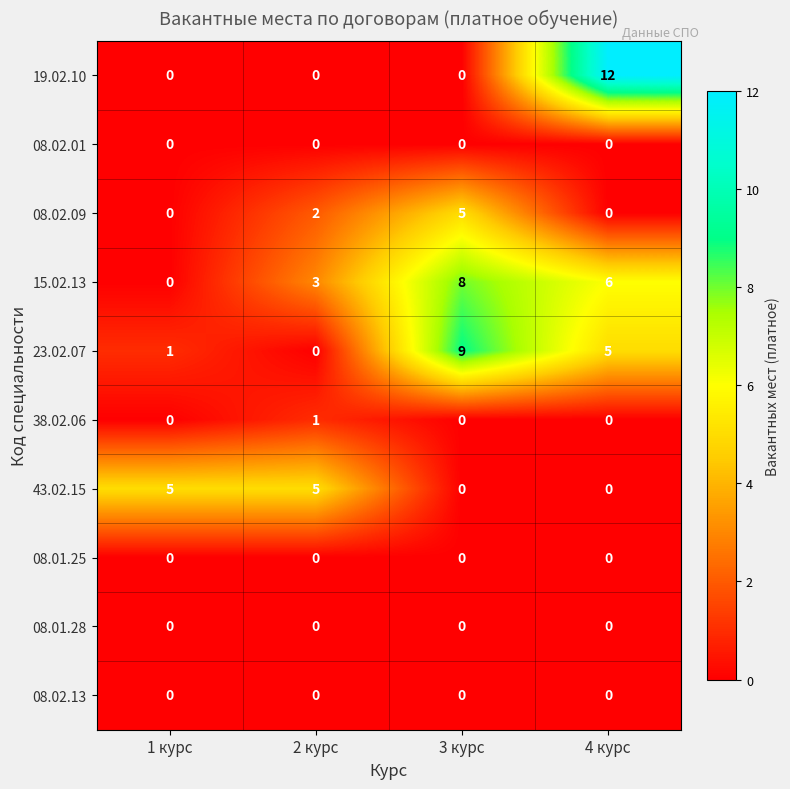

How many 15.02.13 values are between 3 and 8?

3